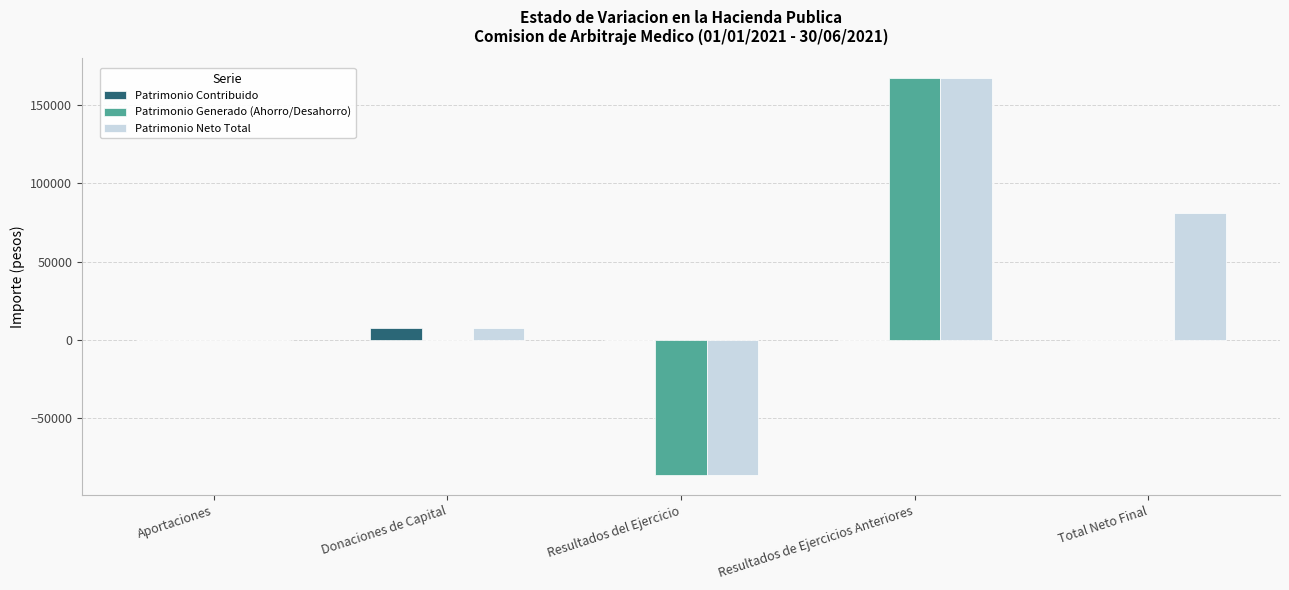

What is the sum of all Patrimonio Generado (Ahorro/Desahorro) values?

80908.7